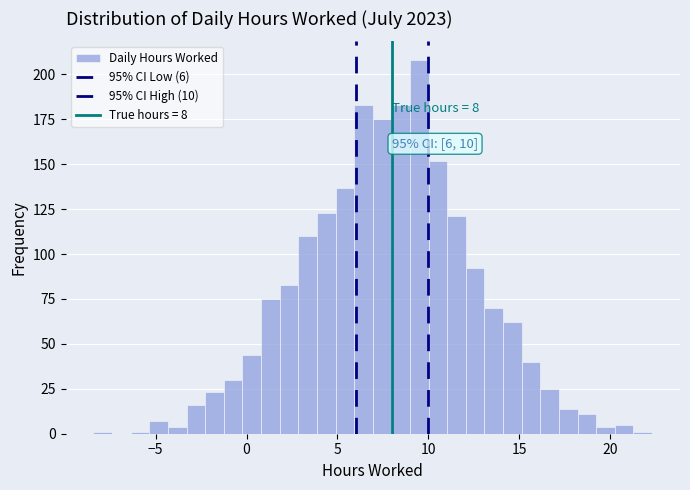

Read against the x-axis, roughly where is the centre of the tallest bar?

9.5